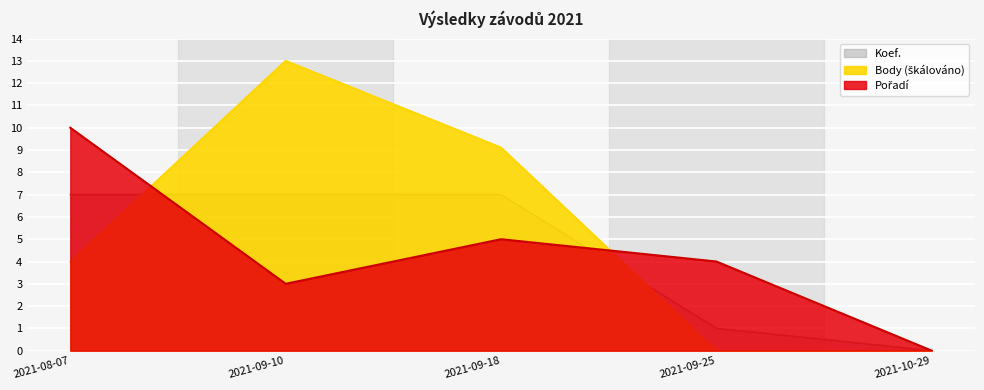

What is the difference between the Pořadí values at 2021-09-10 and 2021-08-07?

7.0